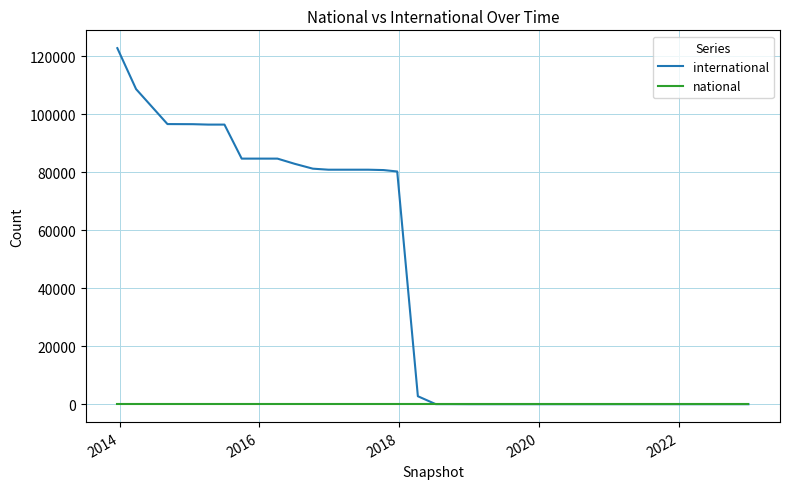

What is the highest value of the international series?

122714